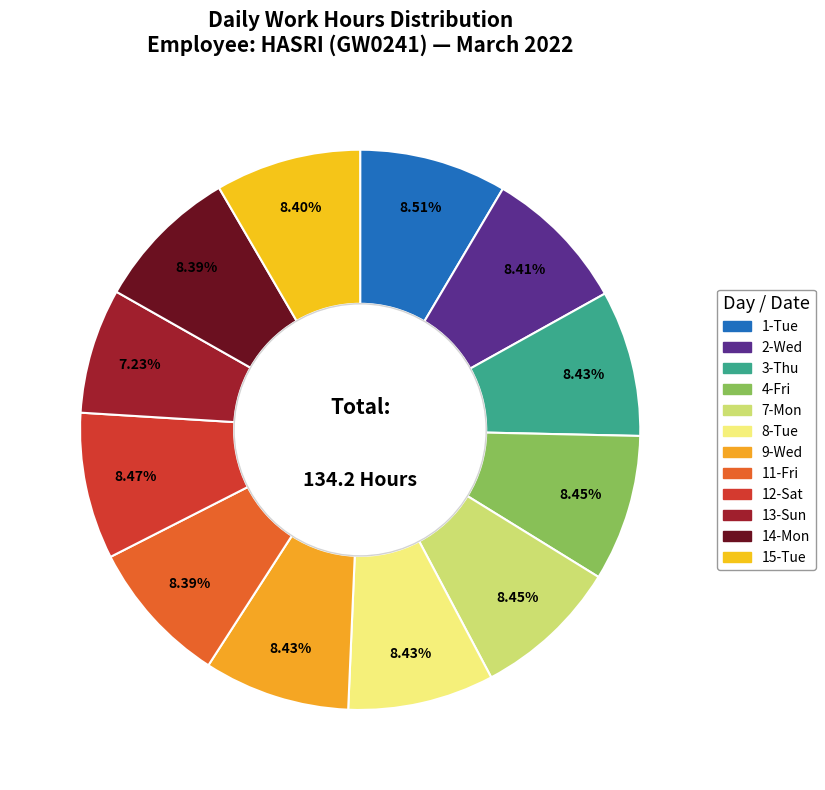

Is there a majority slice in this chart?

No